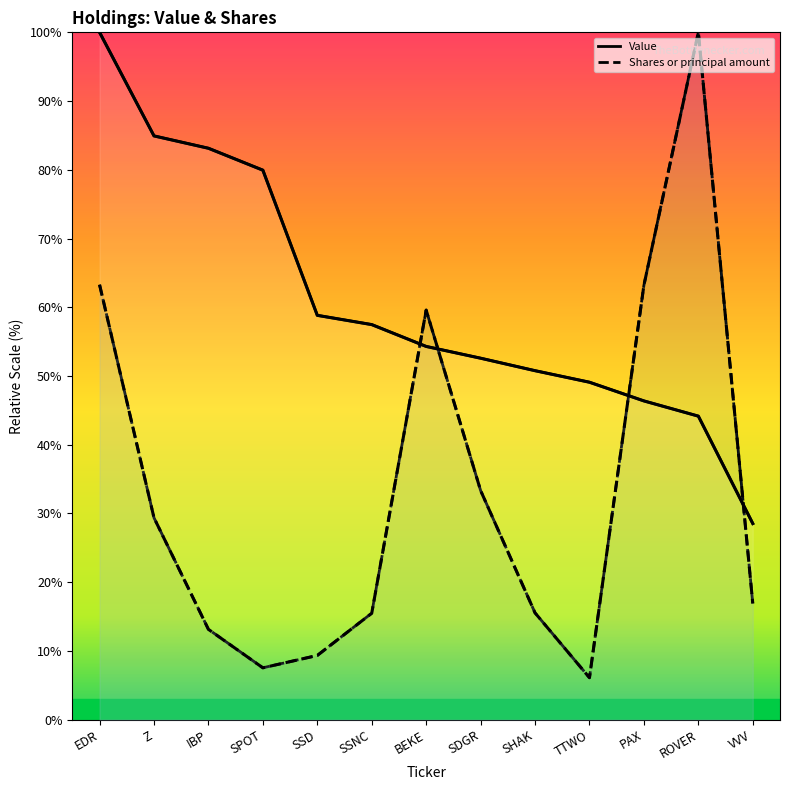

Which label corresponds to the smallest value in the chart?

TTWO